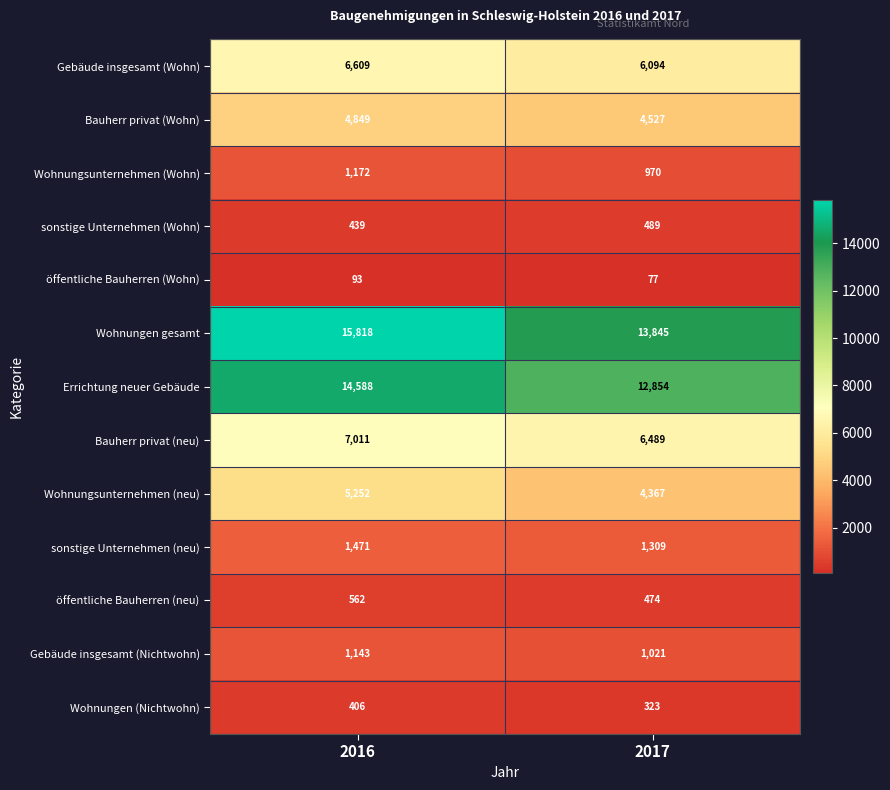

Which series has the largest total across all categories?

Wohnungen gesamt